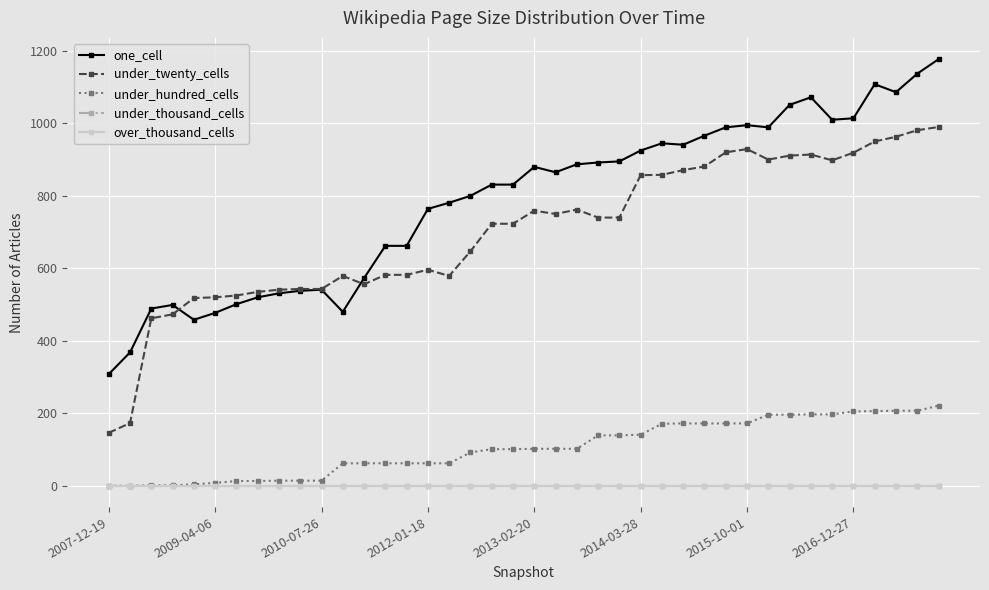

Is this an area chart (filled region under the line)?

No